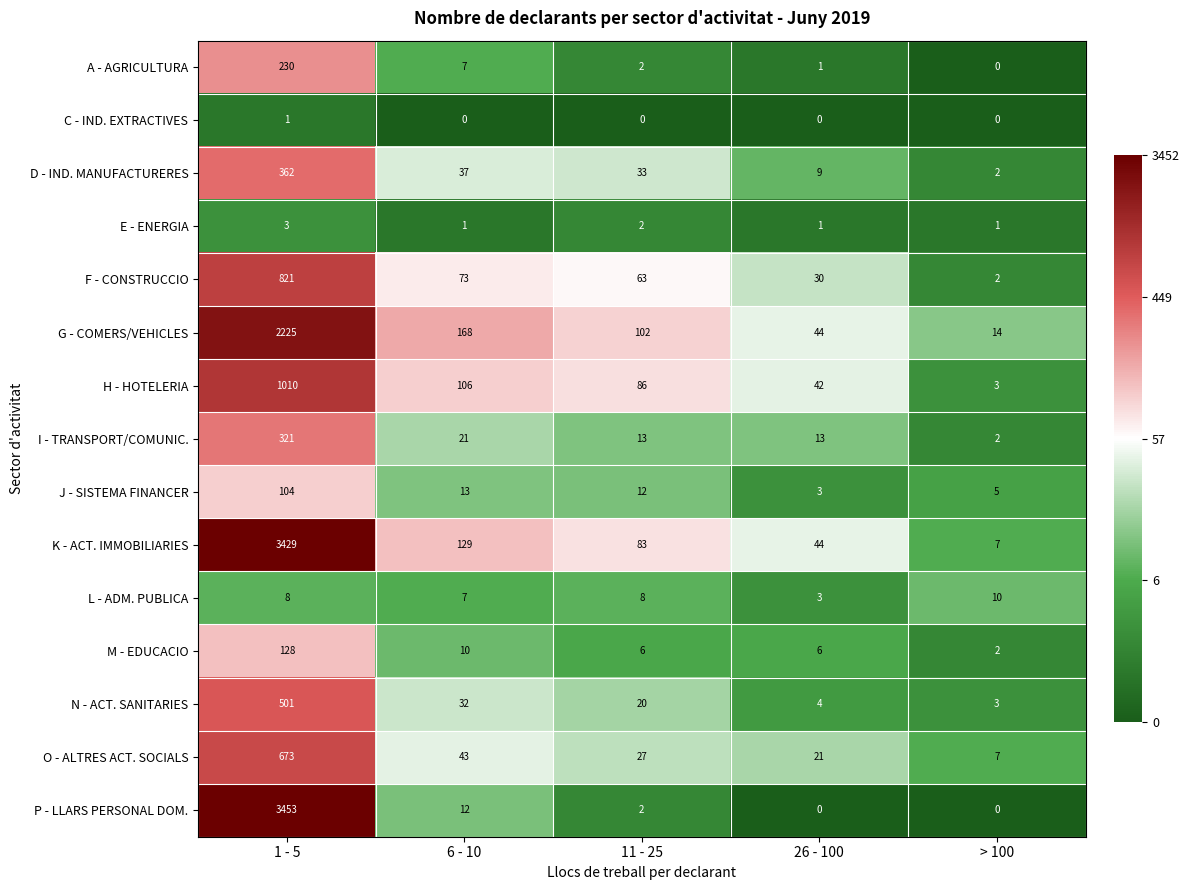

What is the total value across all series at 11 - 25?

459